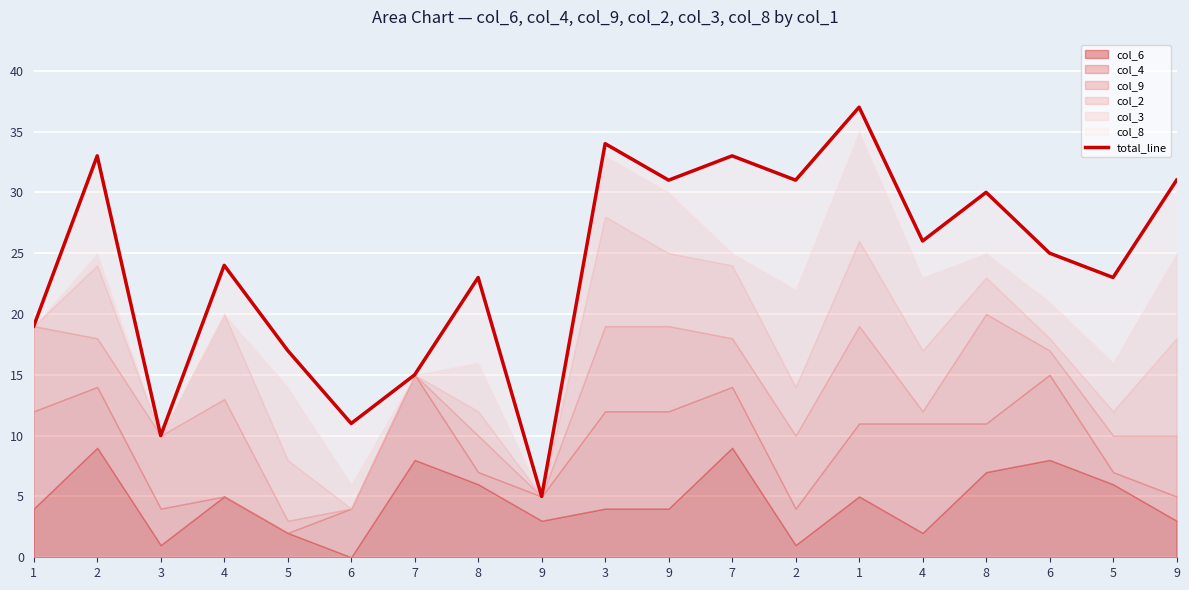

What is the sum of all values?

458